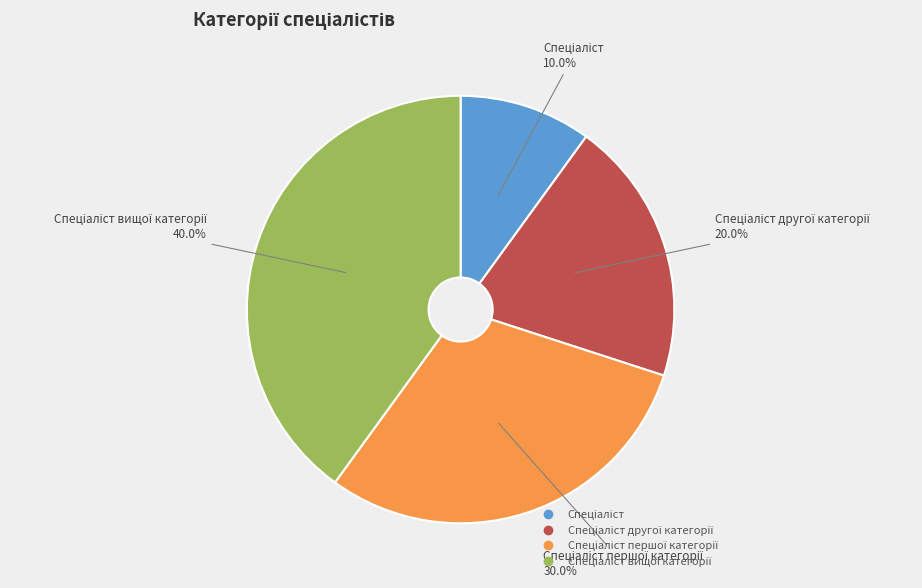

Is there any slice that represents more than half of the pie?

No